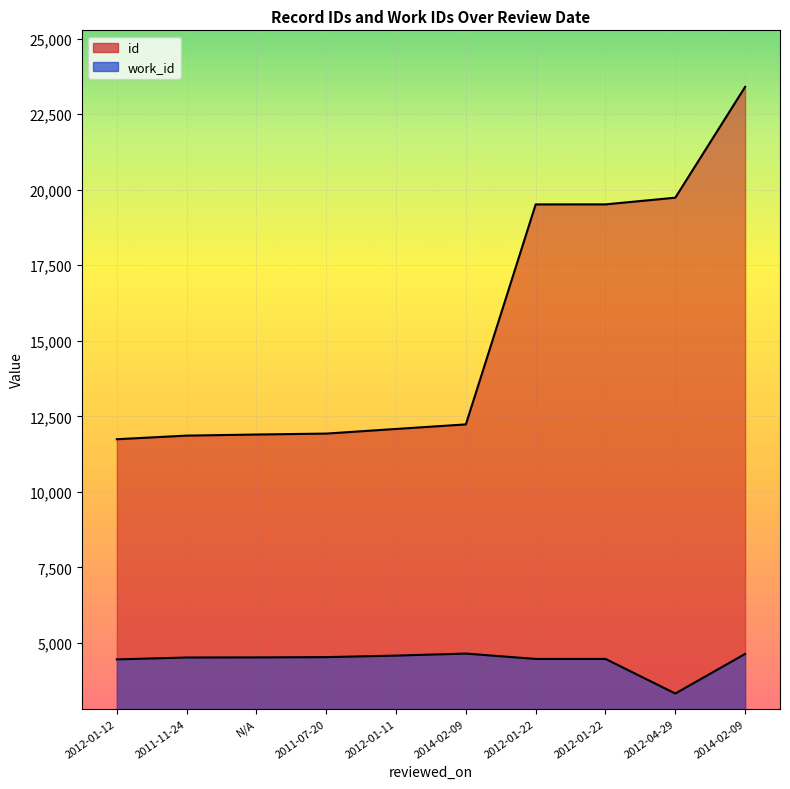

What is the difference between the highest and lowest values at N/A?

7374